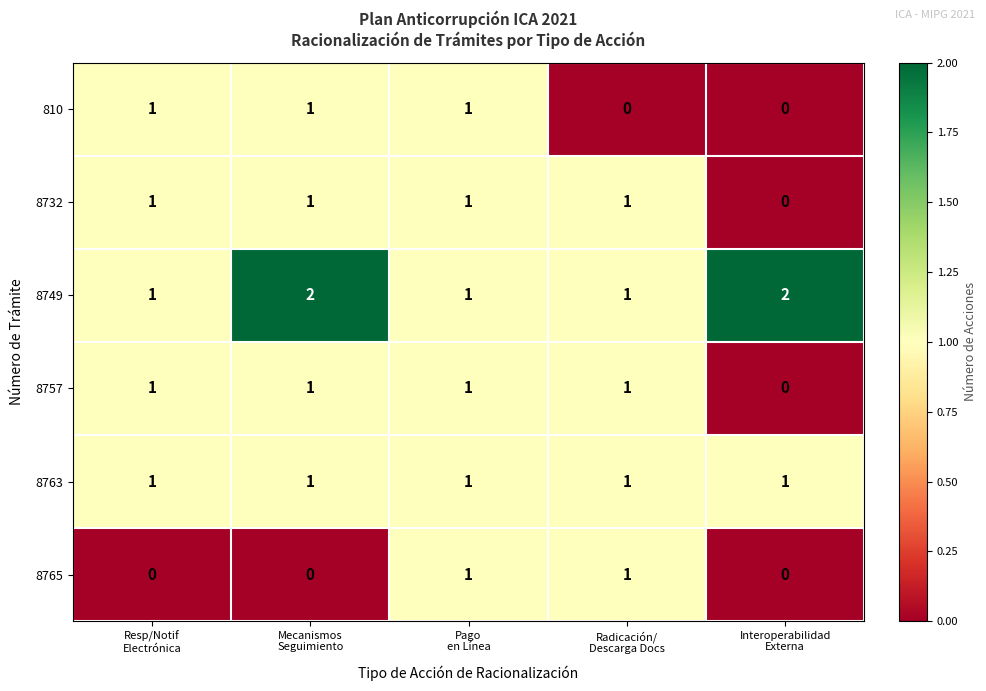

What is the sum of all 810 values?

3